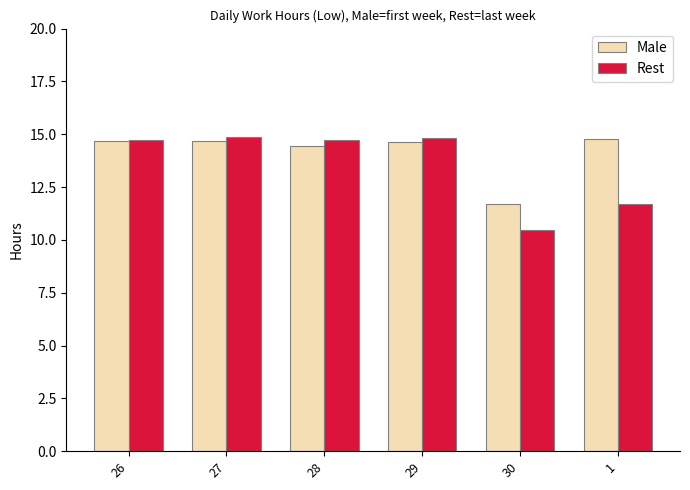

What are all the series names shown in the legend?

Male, Rest